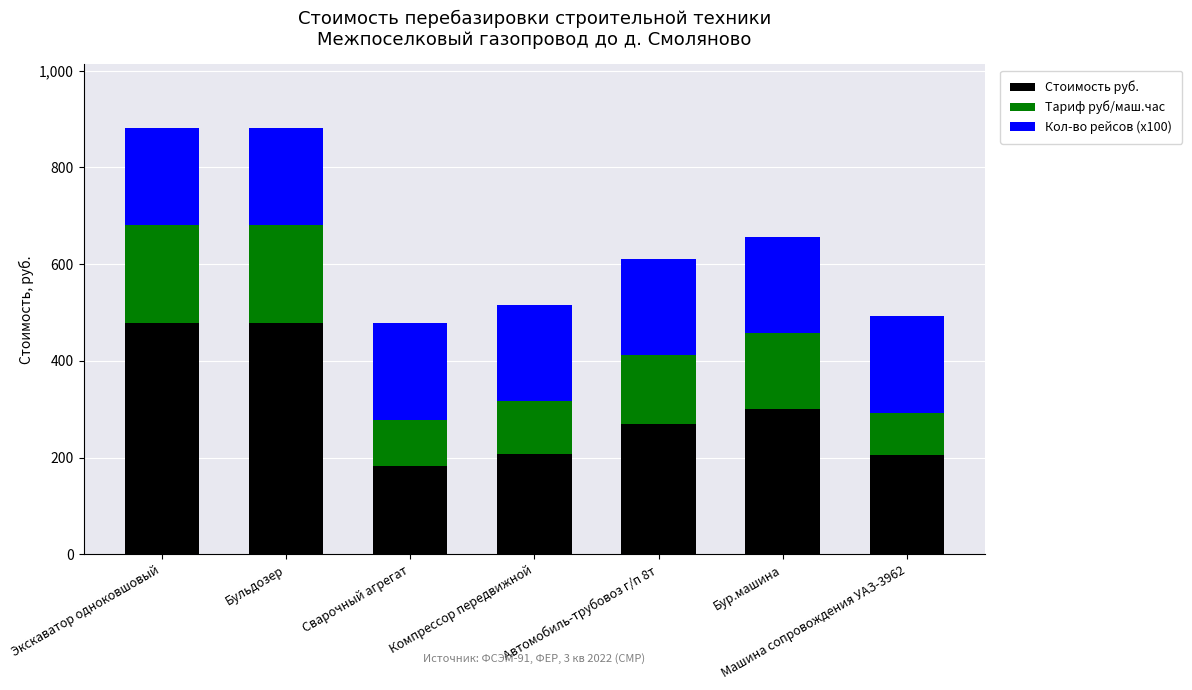

What is the total value across all series at Машина сопровождения УАЗ-3962?

492.1